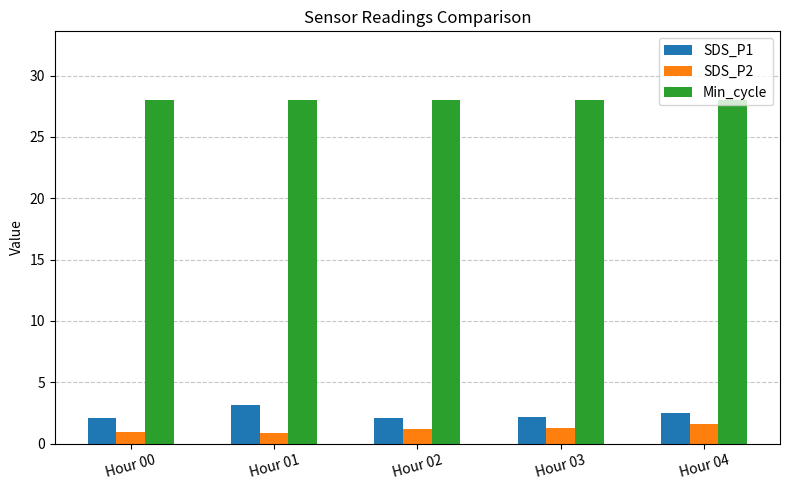

The value of SDS_P1 at Hour 03 is 2.2. True or false?

True